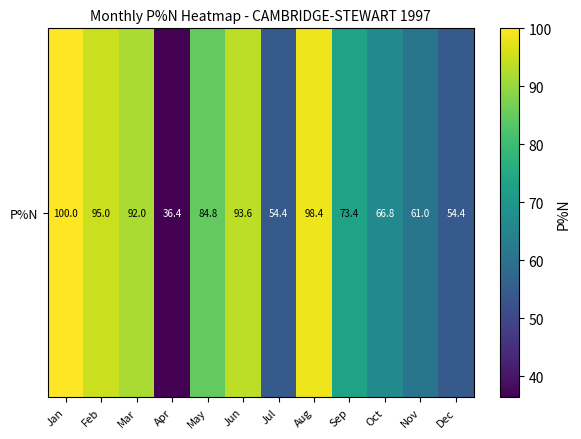

The chart shows a value of 84.8 at May. True or false?

True